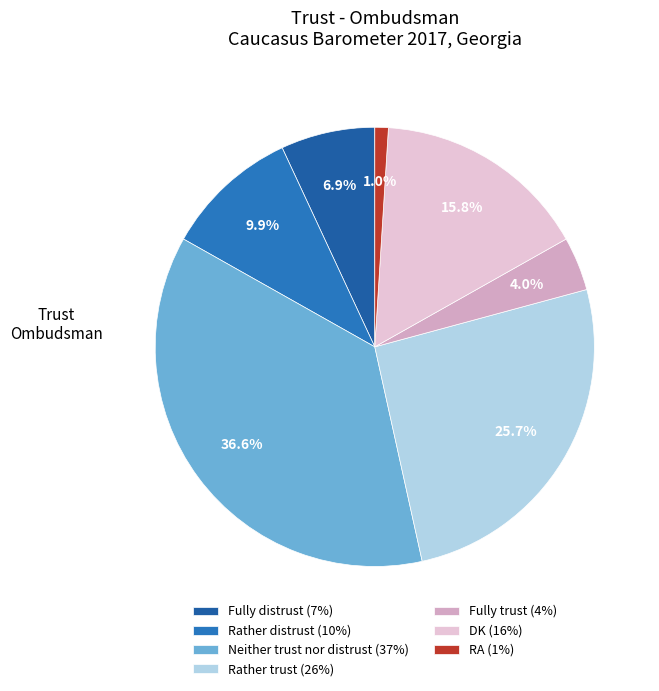

Which slice is the smallest?

RA